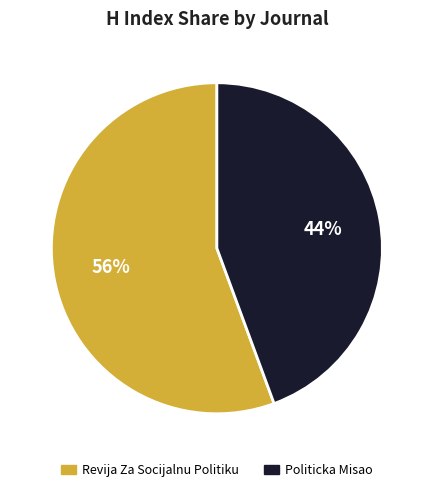

Rank the categories by value from lowest to highest.

Politicka Misao, Revija Za Socijalnu Politiku